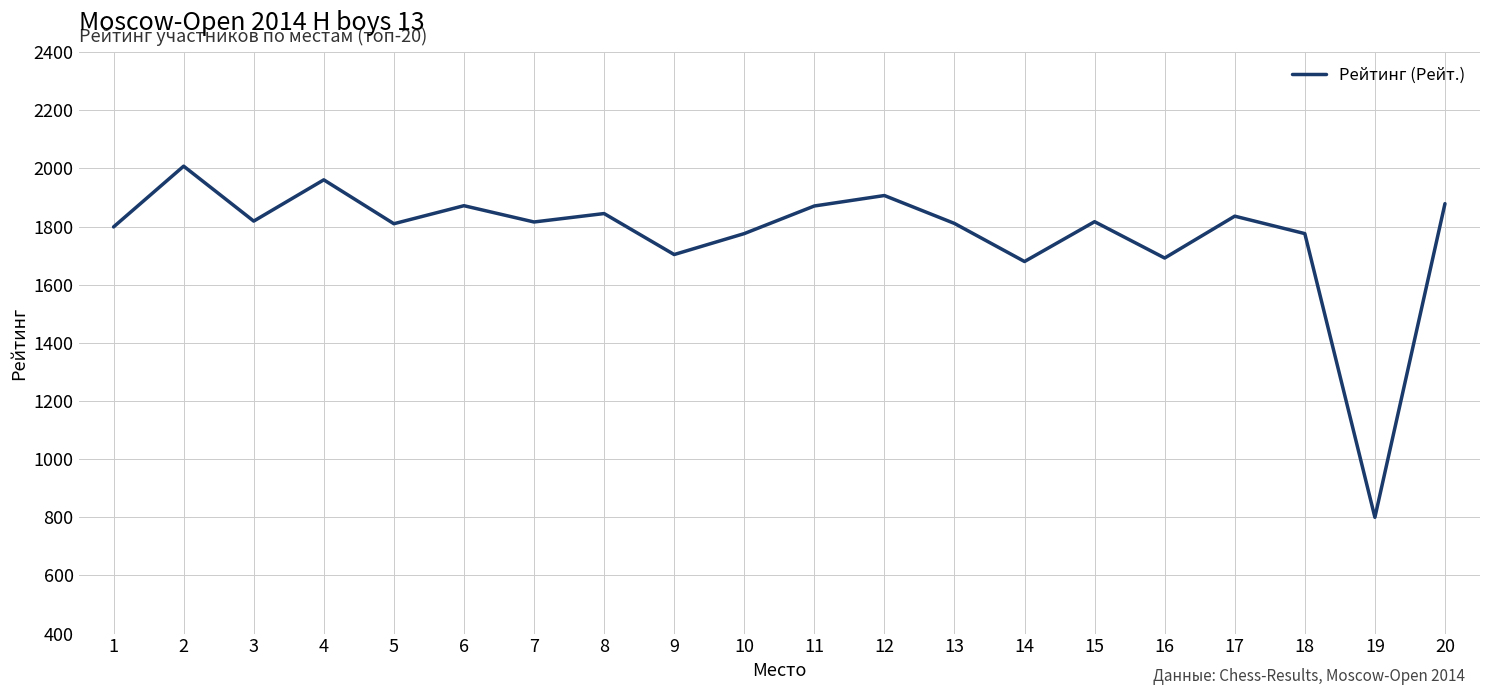

What is the ratio of the value at 16 to the value at 6?

0.9